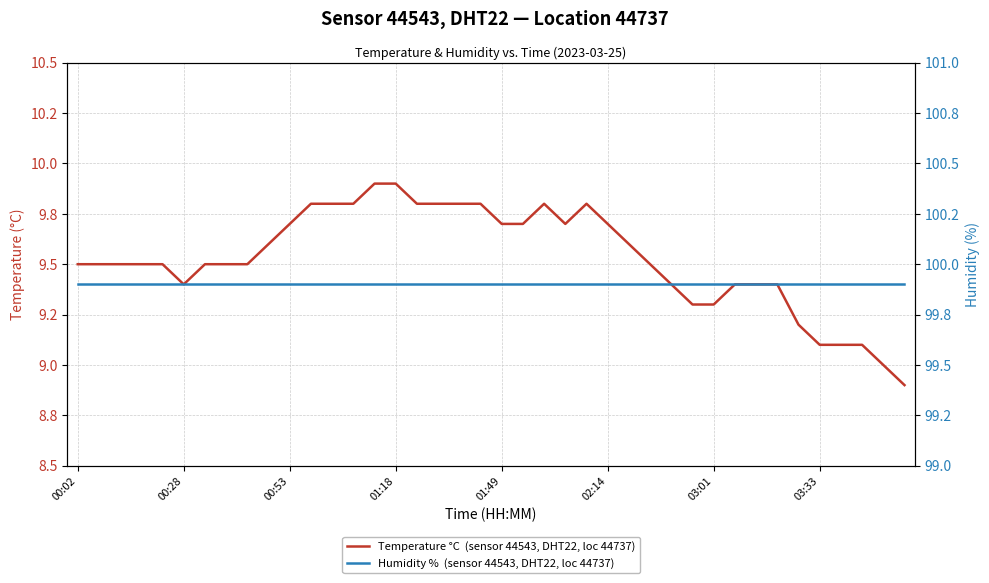

Is it true that Humidity %  (sensor 44543, DHT22, loc 44737) equals 99.9 at 18?

True